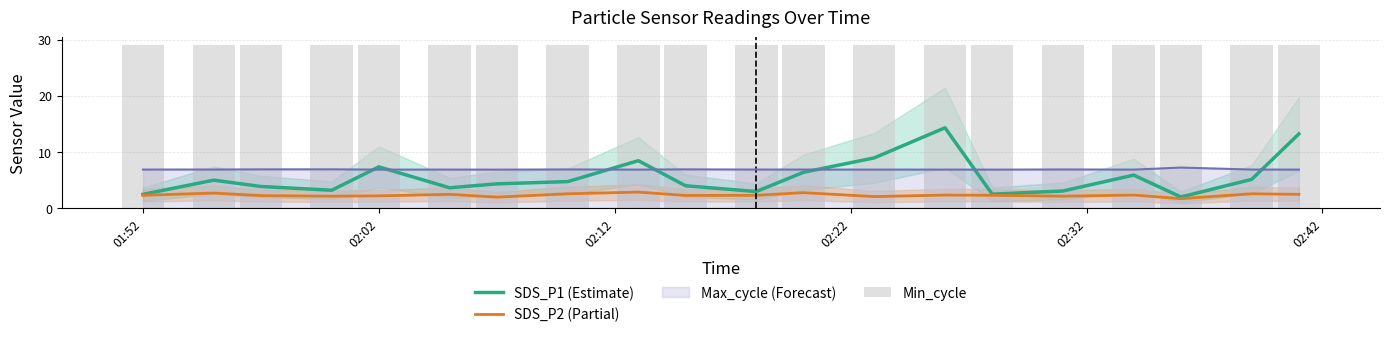

True or false: SDS_P2 (Partial) and Max_cycle (Forecast) intersect in this chart.

False